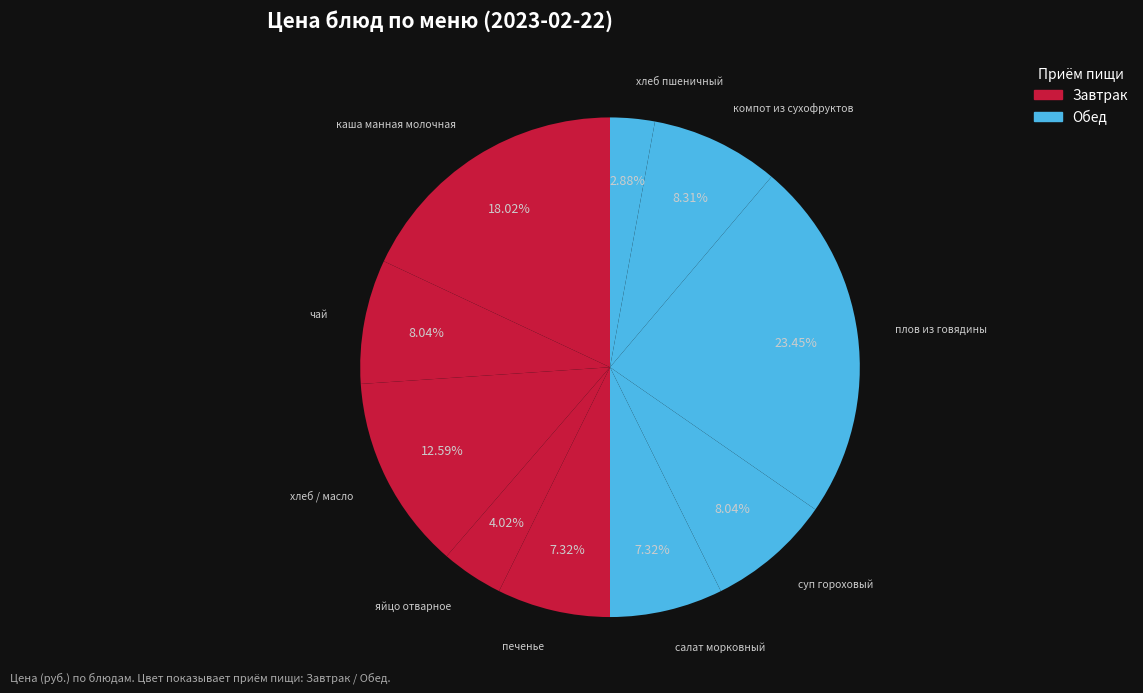

Does any single category account for the majority?

No